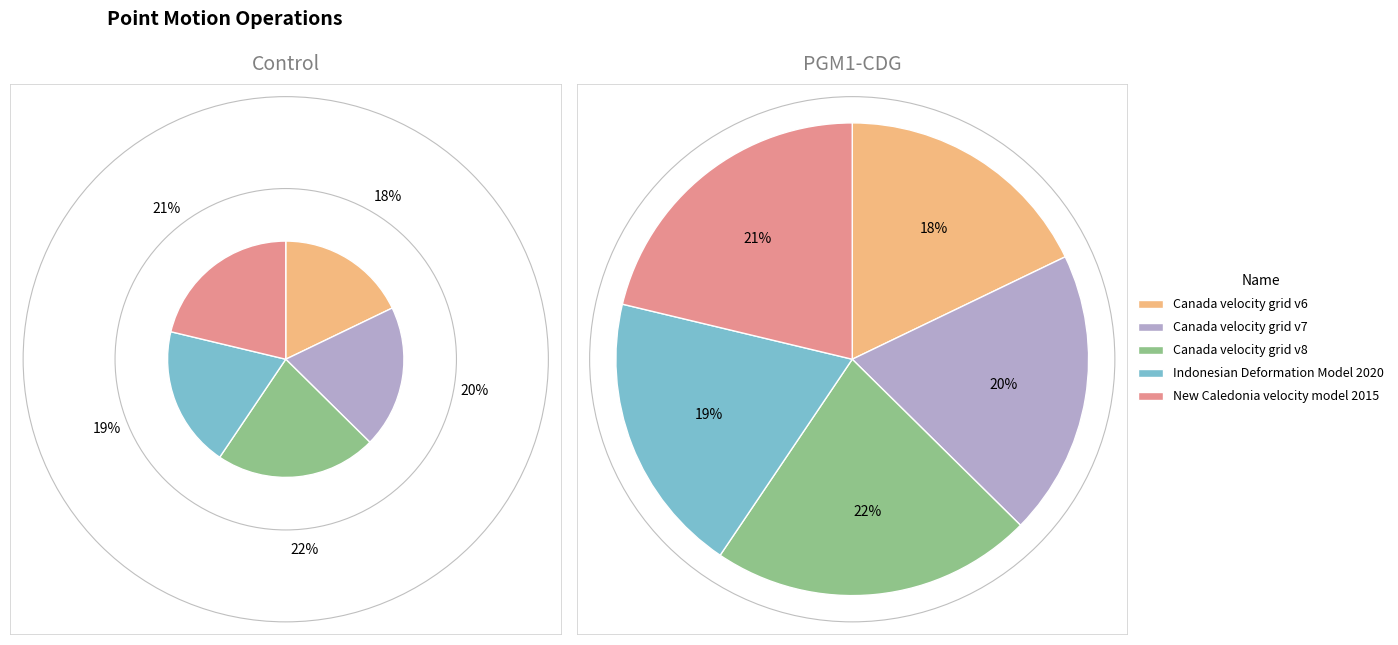

How much of the chart is everything except Canada velocity grid v8?

78.0%